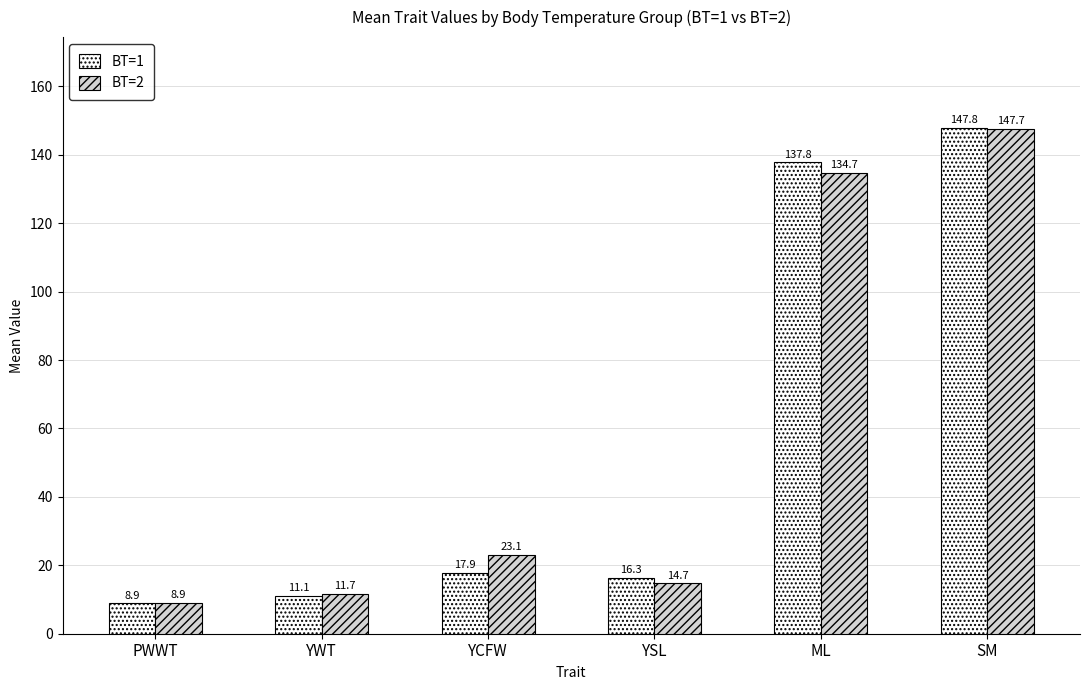

List the labels in order of BT=1 value, smallest first.

PWWT, YWT, YSL, YCFW, ML, SM